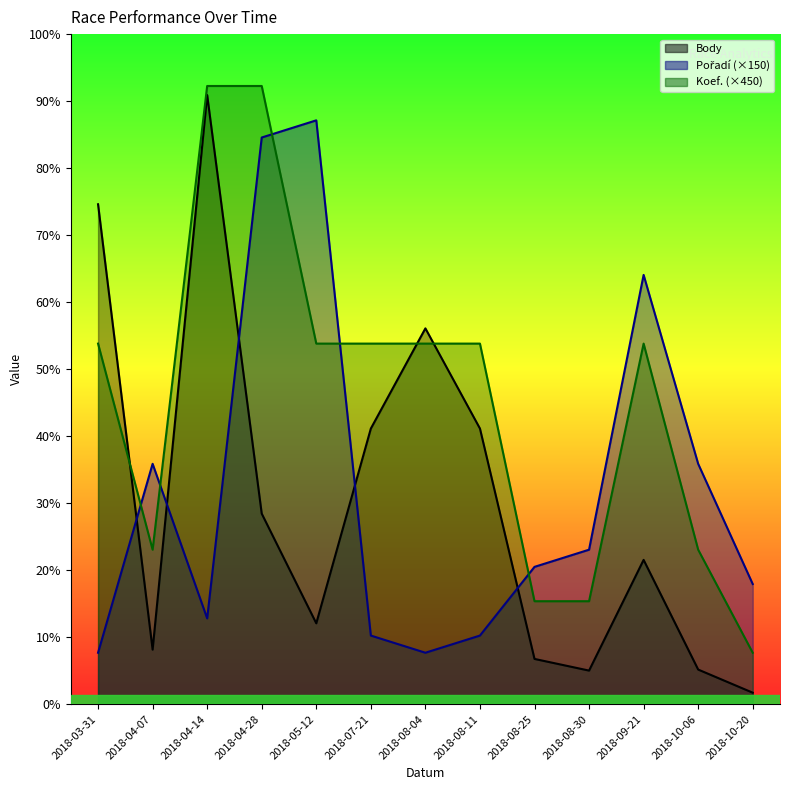

Between 2018-04-14 and 2018-08-30, which series saw the biggest shift?

Body